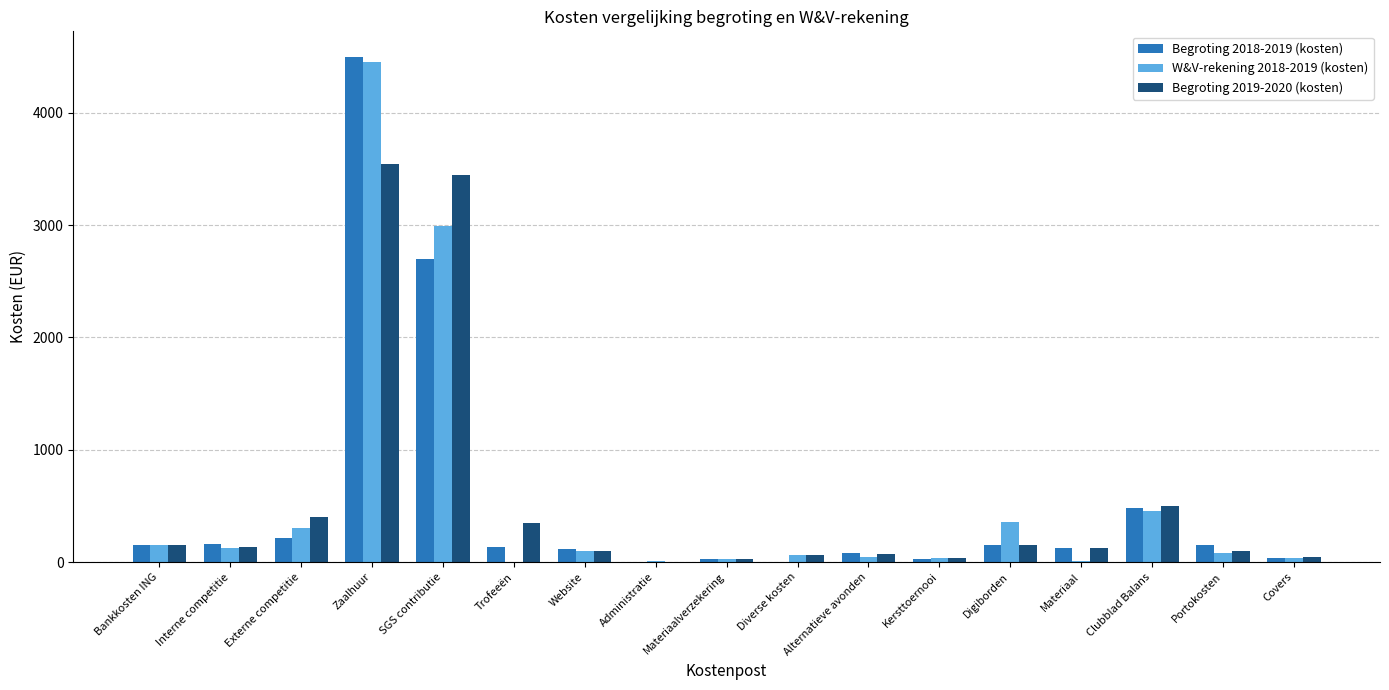

Where does the W&V-rekening 2018-2019 (kosten) series first go above 85?

Bankkosten ING